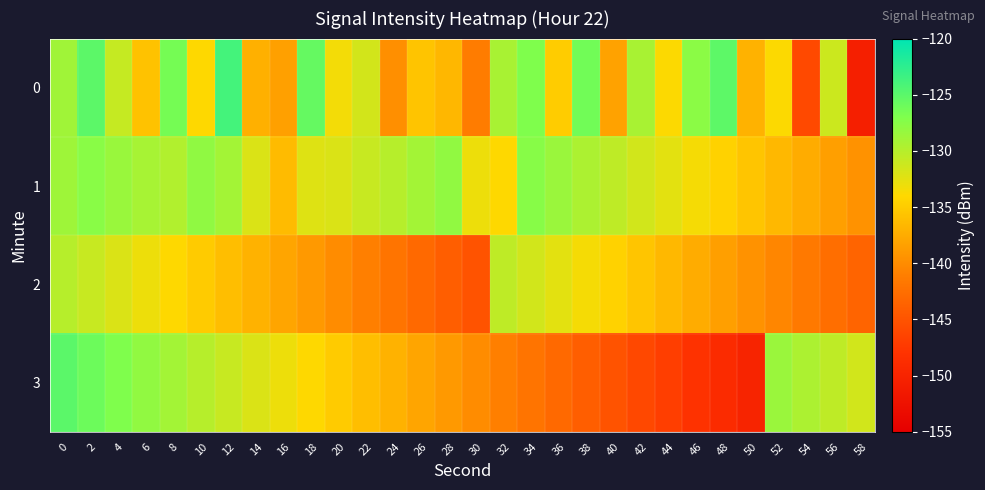

Rank the series by their maximum value, from lowest to highest.

2, 1, 3, 0